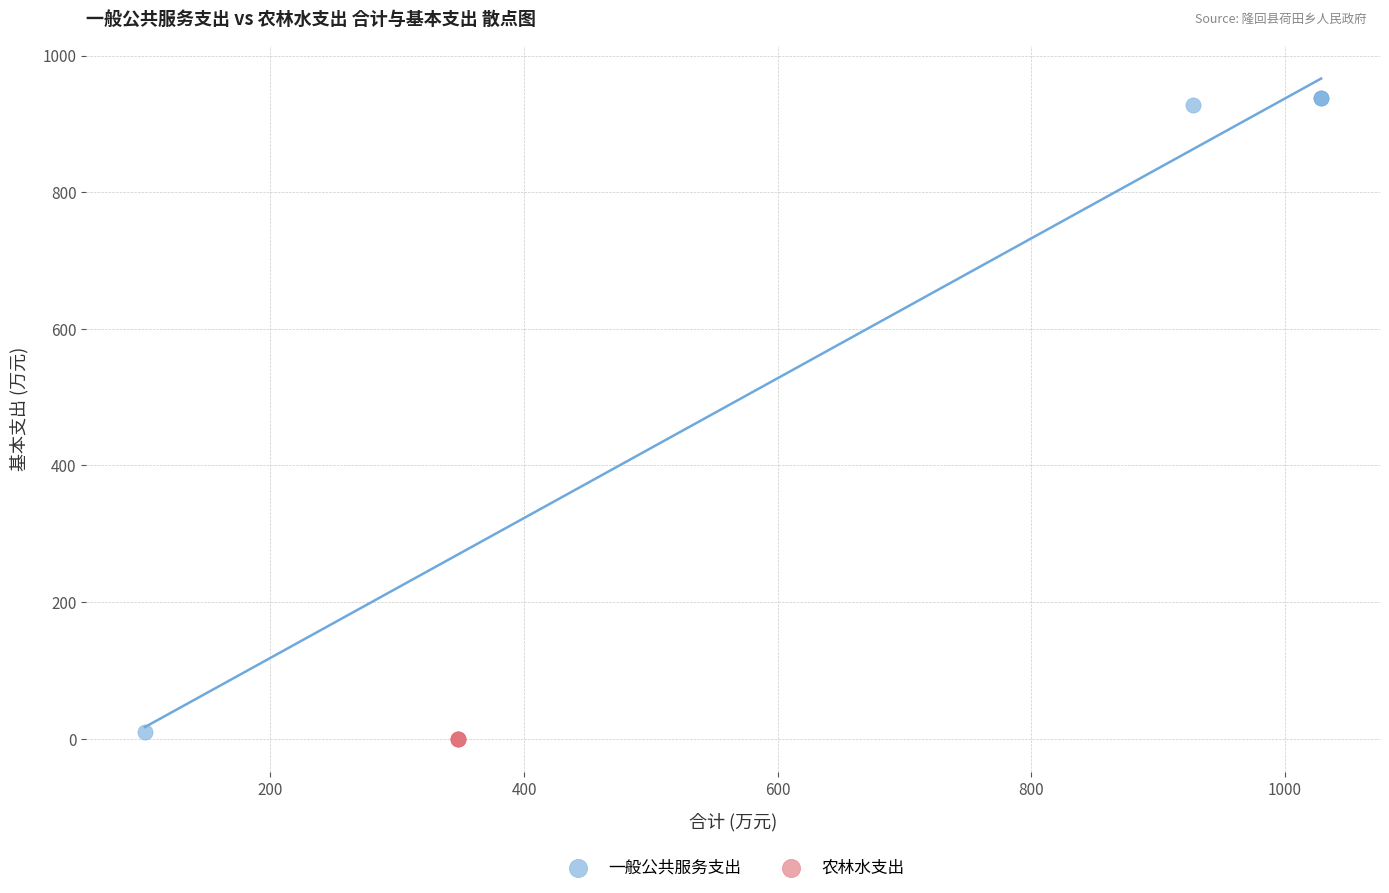

Which series contains the highest Y value?

一般公共服务支出